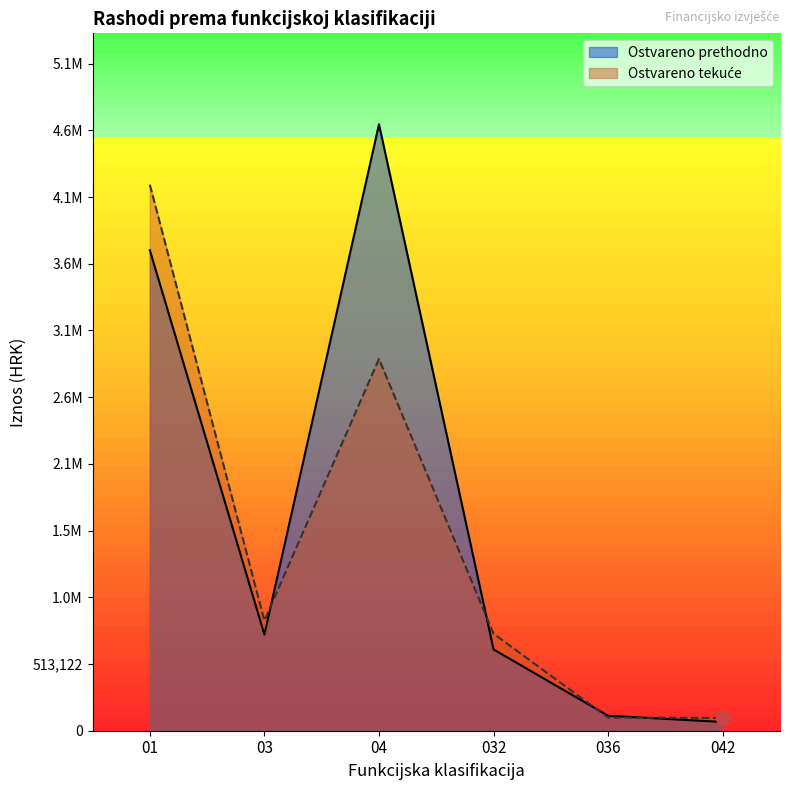

Which category has the highest value in the Ostvareno tekuće series?

01